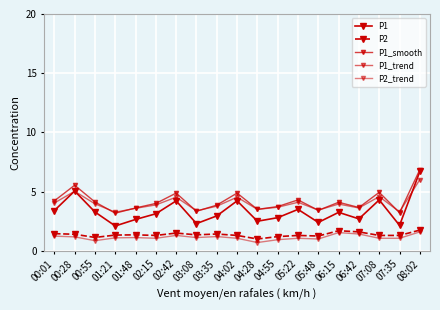

What is the value of the P1_smooth point at the 10th from the left?

4.9